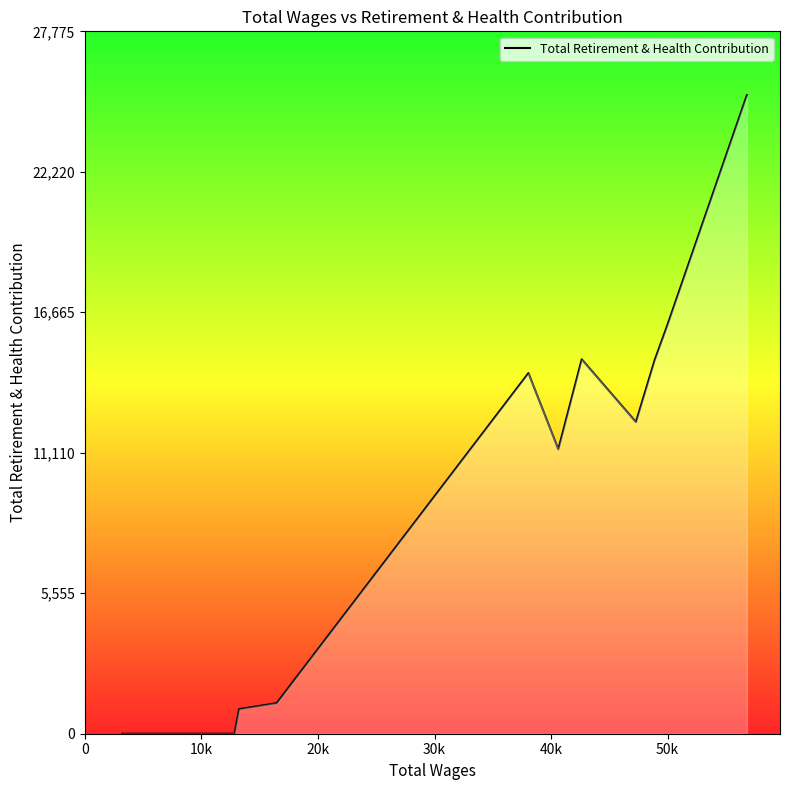

What is the maximum value shown in the chart?

25250